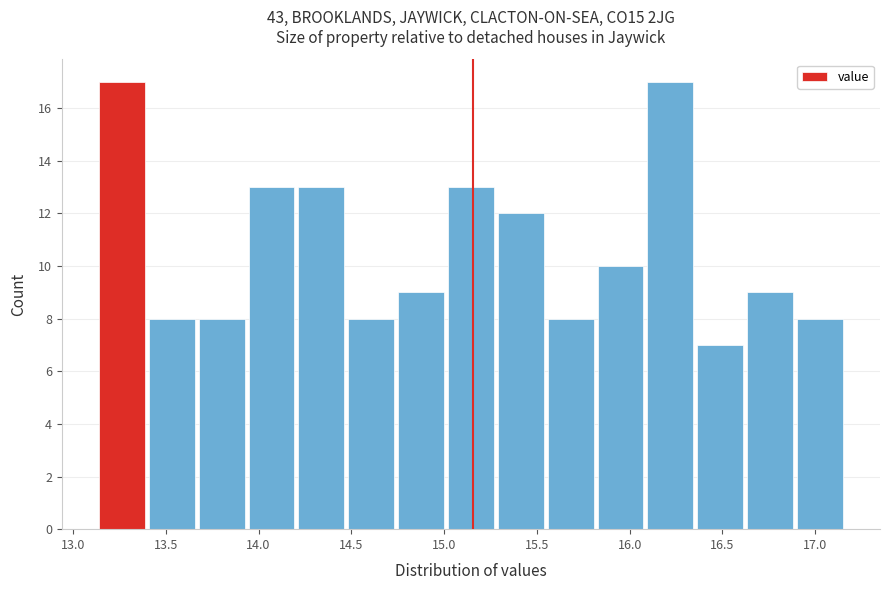

Reading left to right, list every bar in this chart as the range it spans on the x-axis followed by its height. Neither the bar edges nor the heights are printed on the chart, so give them approximately, as read against the axes.

13.15 to 13.40: 17
13.40 to 13.70: 8
13.70 to 13.95: 8
13.95 to 14.20: 13
14.20 to 14.50: 13
14.50 to 14.75: 8
14.75 to 15.00: 9
15.00 to 15.30: 13
15.30 to 15.55: 12
15.55 to 15.85: 8
15.85 to 16.10: 10
16.10 to 16.35: 17
16.35 to 16.65: 7
16.65 to 16.90: 9
16.90 to 17.15: 8